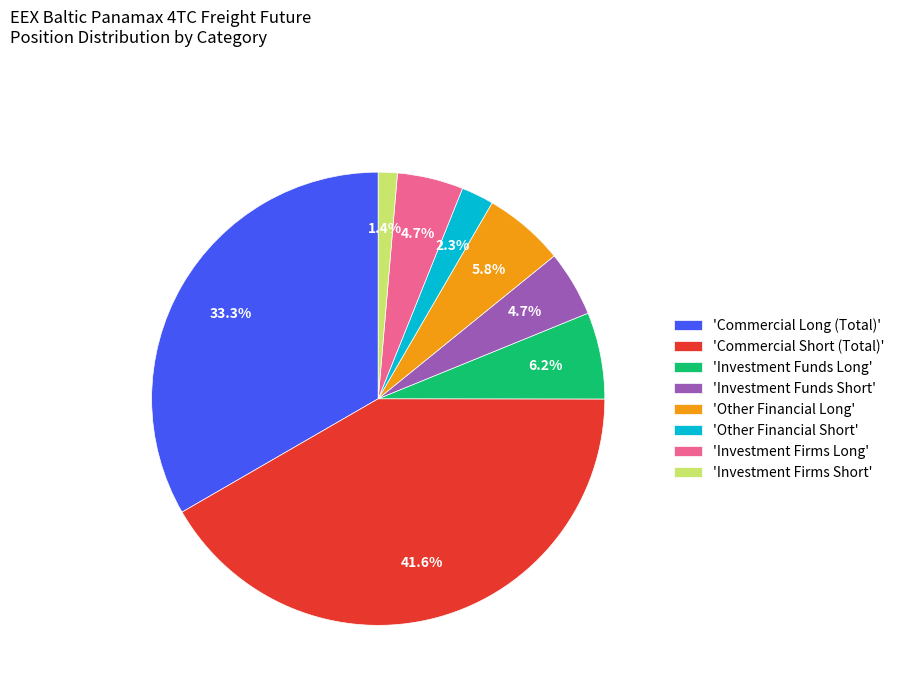

Count the number of slices in the pie.

8